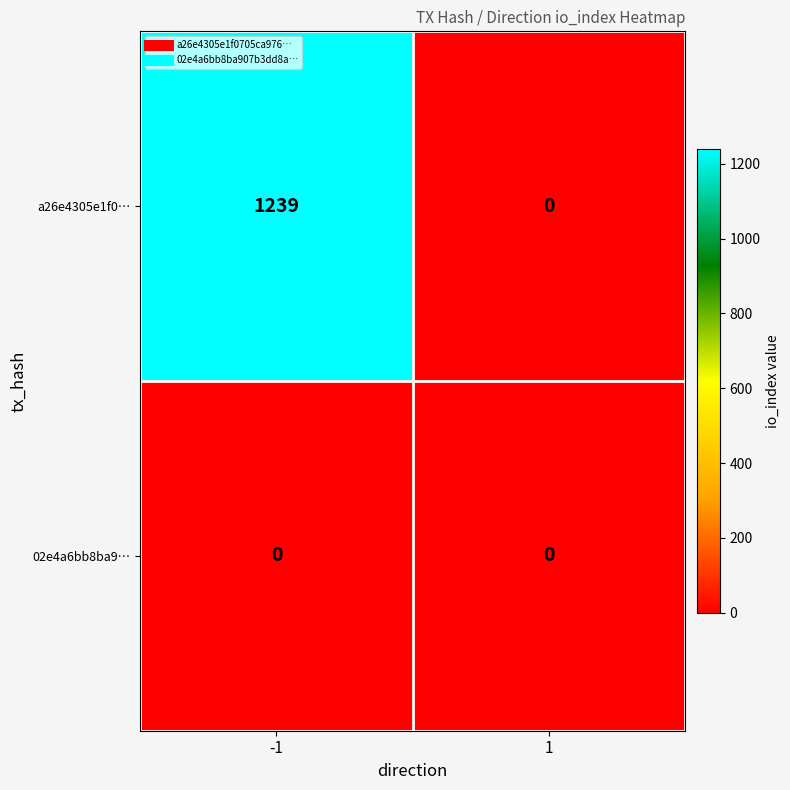

Which series changed the most between -1 and 1?

a26e4305e1f0…